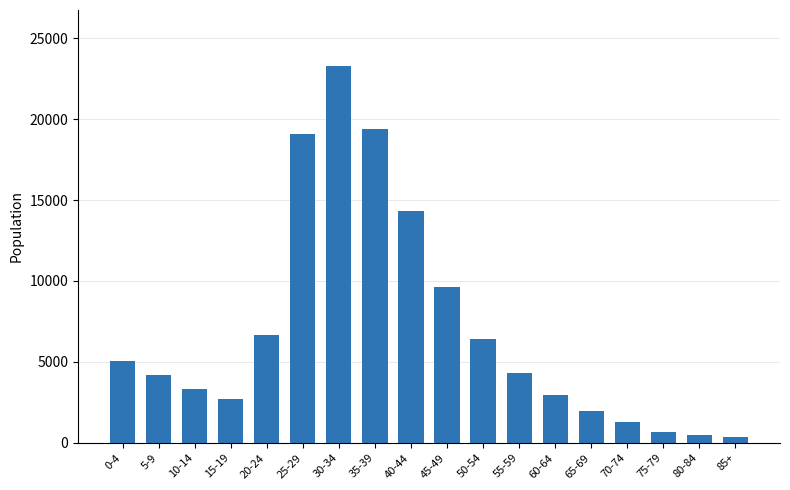

Between 45-49 and 70-74, which is larger?

45-49